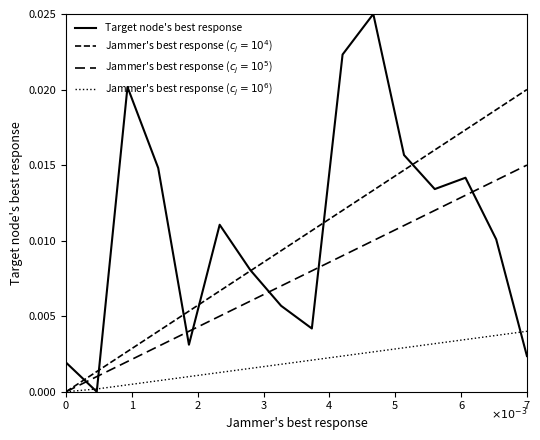

True or false: Jammer's best response ($c_j=10^6$) and Jammer's best response ($c_j=10^4$) intersect in this chart.

False